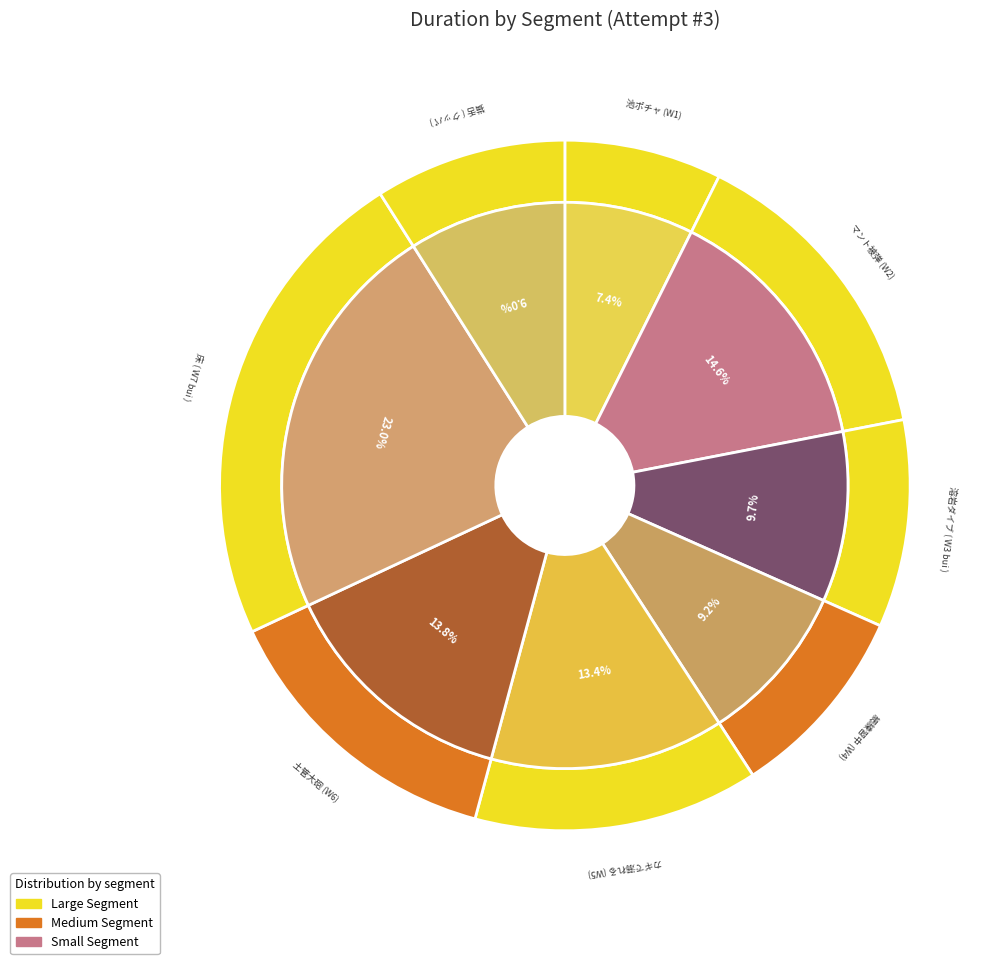

Is there any slice that represents more than half of the pie?

No